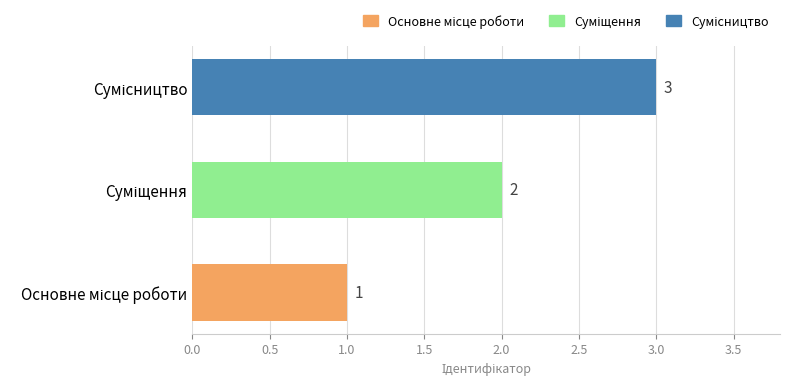

What is the greatest value displayed?

3